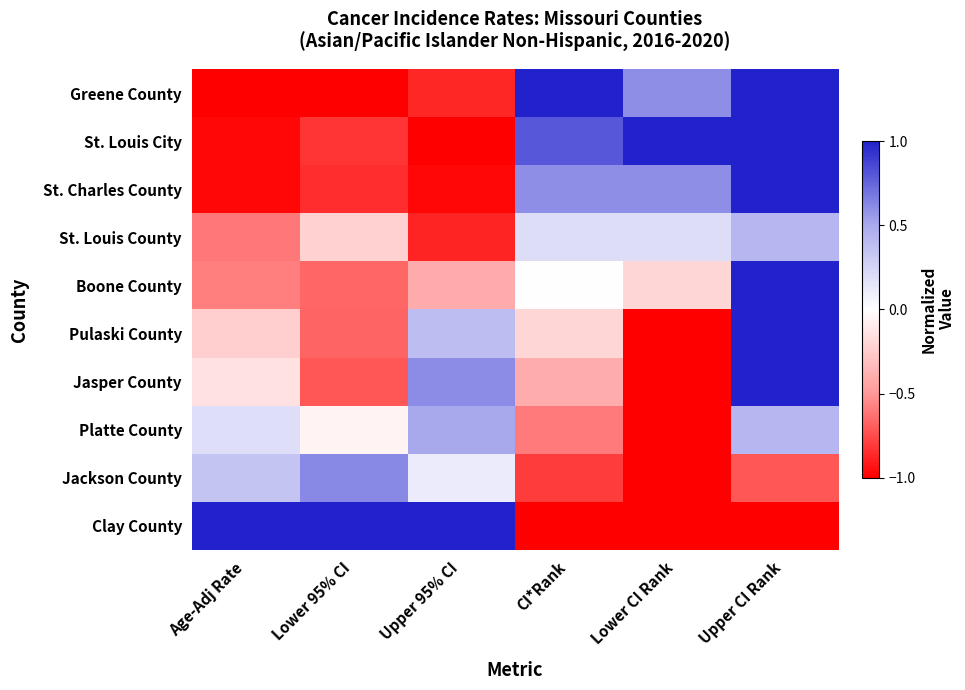

Reading left to right, what are all the values shown in this chart?

Greene County: Age-Adj Rate=-1.0	Lower 95% CI=-1.0	Upper 95% CI=-0.9	CI*Rank=1.0	Lower CI Rank=0.6	Upper CI Rank=1.0
St. Louis City: Age-Adj Rate=-1.0	Lower 95% CI=-0.8	Upper 95% CI=-1.0	CI*Rank=0.8	Lower CI Rank=1.0	Upper CI Rank=1.0
St. Charles County: Age-Adj Rate=-1.0	Lower 95% CI=-0.9	Upper 95% CI=-1.0	CI*Rank=0.6	Lower CI Rank=0.6	Upper CI Rank=1.0
St. Louis County: Age-Adj Rate=-0.6	Lower 95% CI=-0.2	Upper 95% CI=-0.9	CI*Rank=0.2	Lower CI Rank=0.2	Upper CI Rank=0.4
Boone County: Age-Adj Rate=-0.6	Lower 95% CI=-0.7	Upper 95% CI=-0.4	CI*Rank=0.0	Lower CI Rank=-0.2	Upper CI Rank=1.0
Pulaski County: Age-Adj Rate=-0.2	Lower 95% CI=-0.7	Upper 95% CI=0.4	CI*Rank=-0.2	Lower CI Rank=-1.0	Upper CI Rank=1.0
Jasper County: Age-Adj Rate=-0.1	Lower 95% CI=-0.7	Upper 95% CI=0.6	CI*Rank=-0.4	Lower CI Rank=-1.0	Upper CI Rank=1.0
Platte County: Age-Adj Rate=0.2	Lower 95% CI=-0.1	Upper 95% CI=0.5	CI*Rank=-0.6	Lower CI Rank=-1.0	Upper CI Rank=0.4
Jackson County: Age-Adj Rate=0.3	Lower 95% CI=0.6	Upper 95% CI=0.1	CI*Rank=-0.8	Lower CI Rank=-1.0	Upper CI Rank=-0.7
Clay County: Age-Adj Rate=1.0	Lower 95% CI=1.0	Upper 95% CI=1.0	CI*Rank=-1.0	Lower CI Rank=-1.0	Upper CI Rank=-1.0